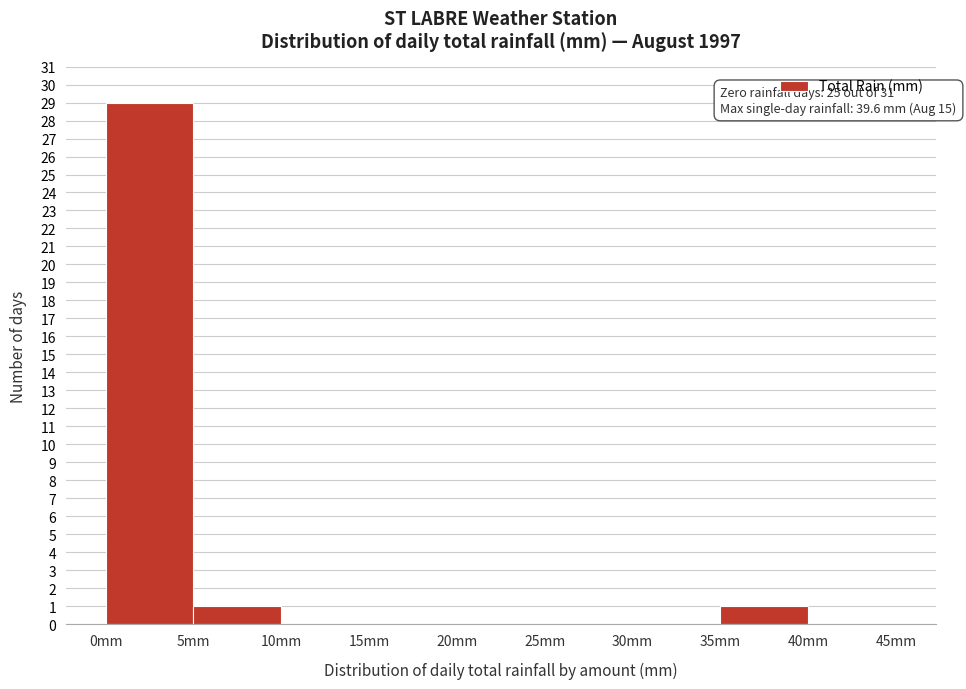

Which range on the x-axis has the tallest bar?

0 to 5